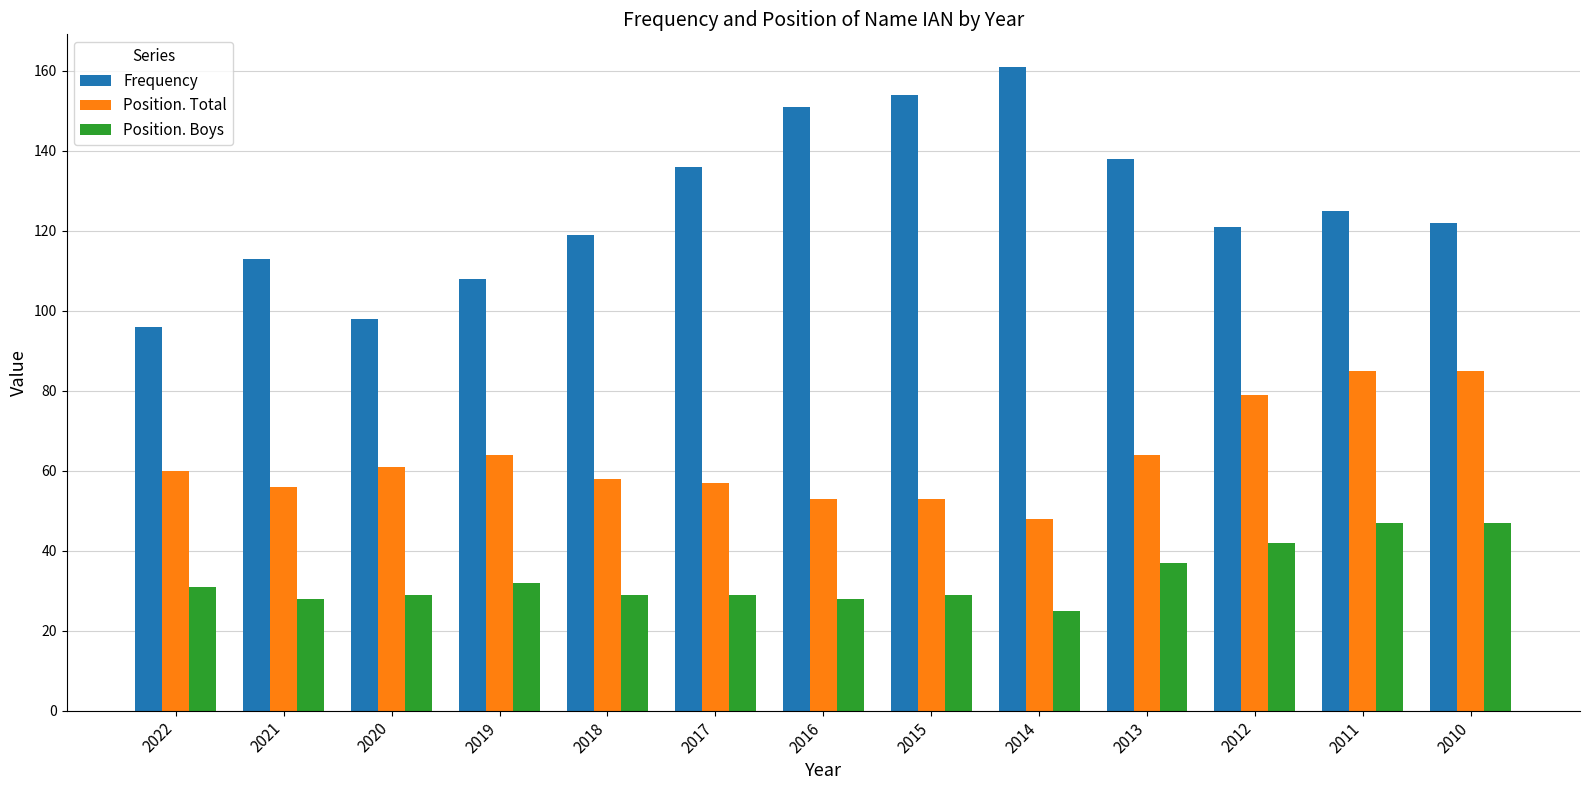

What is the total value across all series at 2012?

242